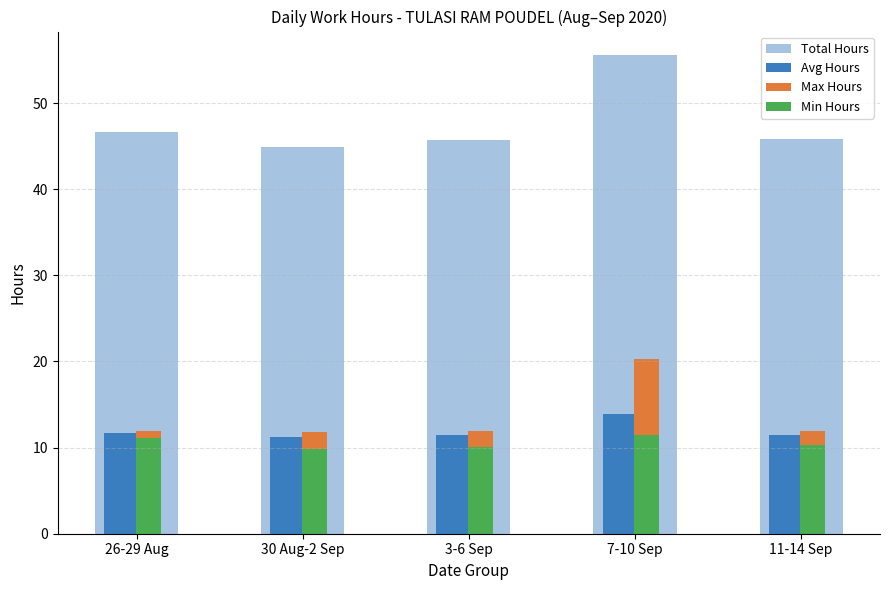

How many bars are there in each group?

4